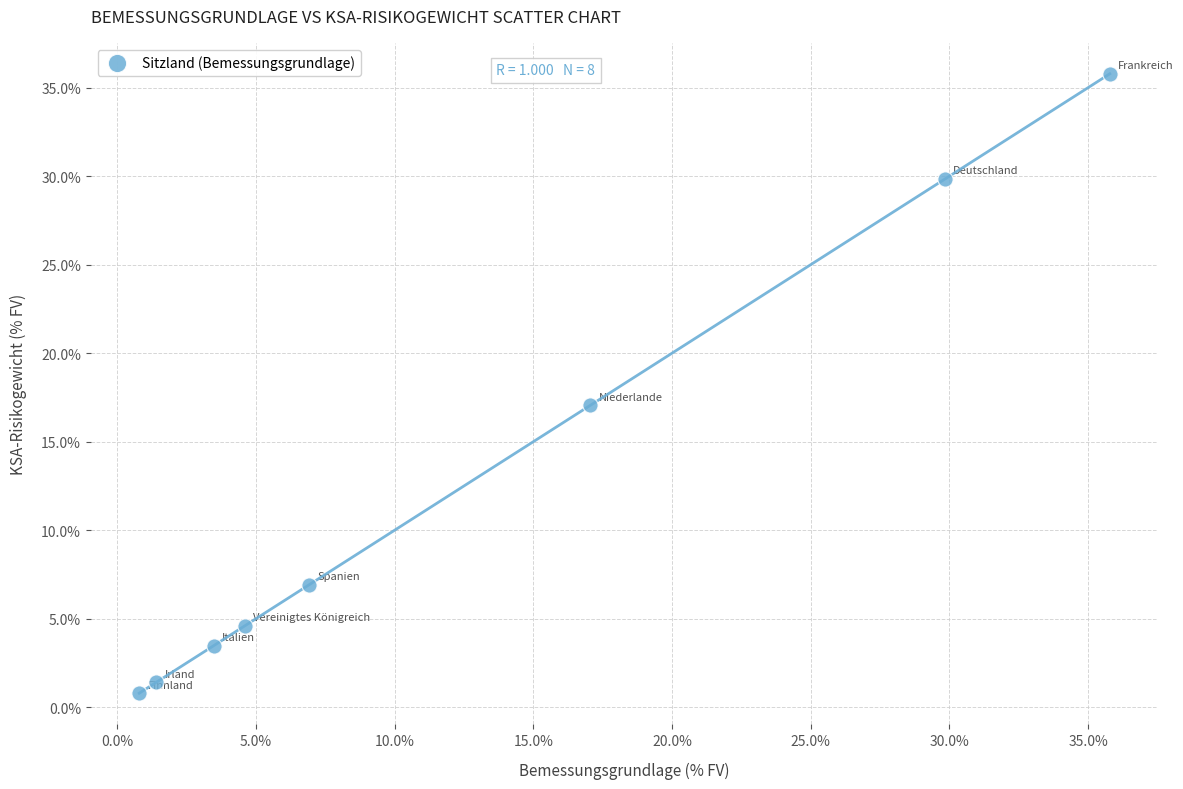

What Y value in the scatter plot is closest to 18?

17.0